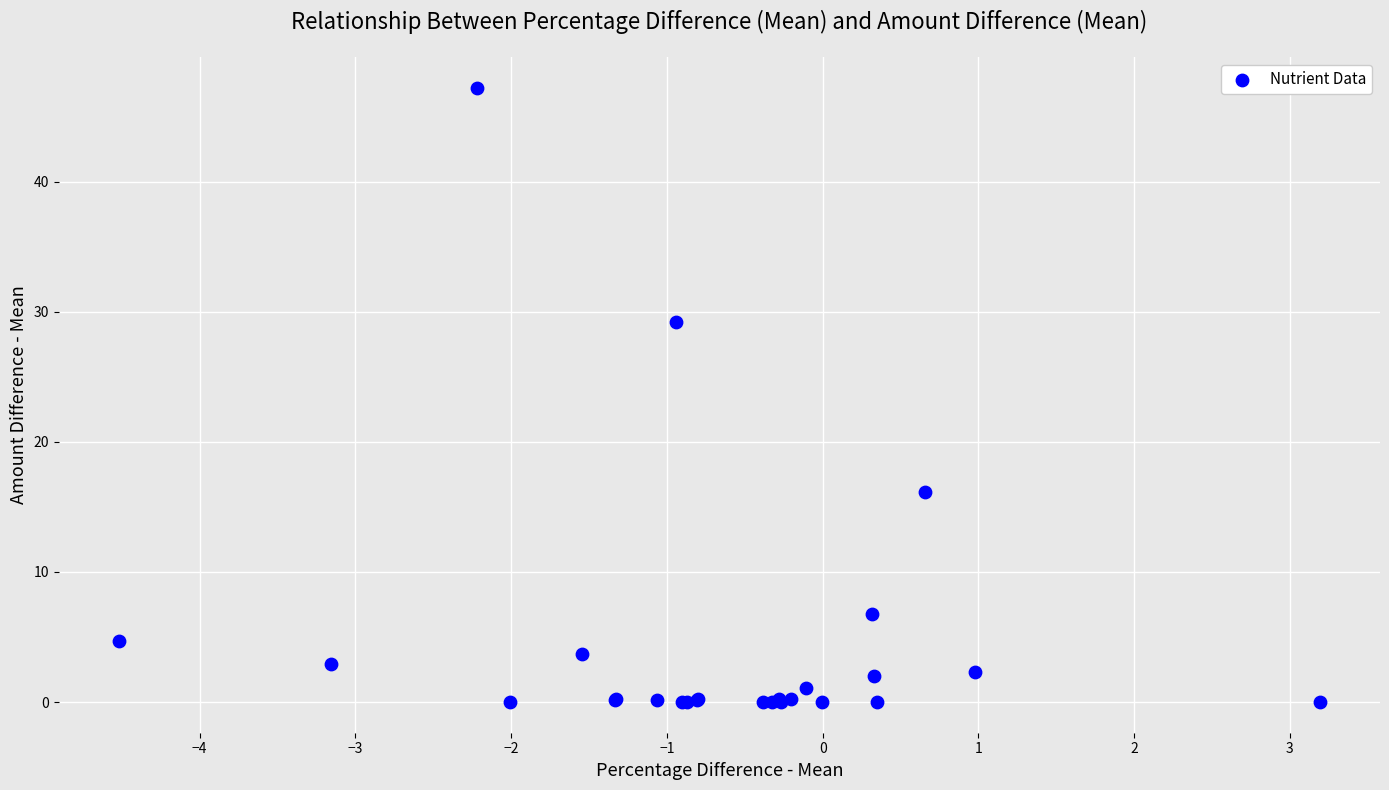

What Y value in the scatter plot is closest to 23?

29.2